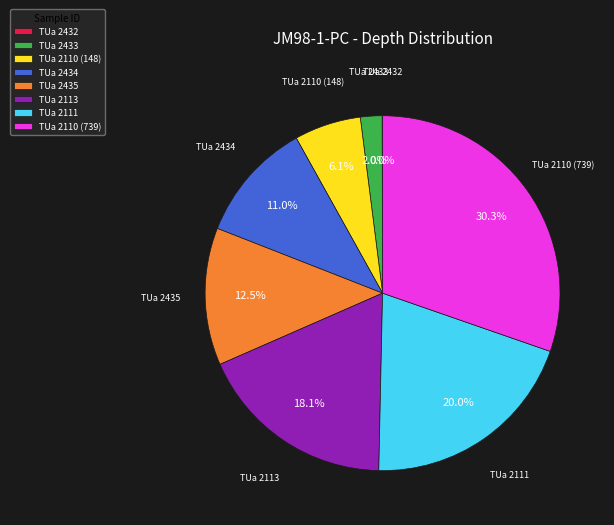

Is TUa 2433 the majority of the pie?

No